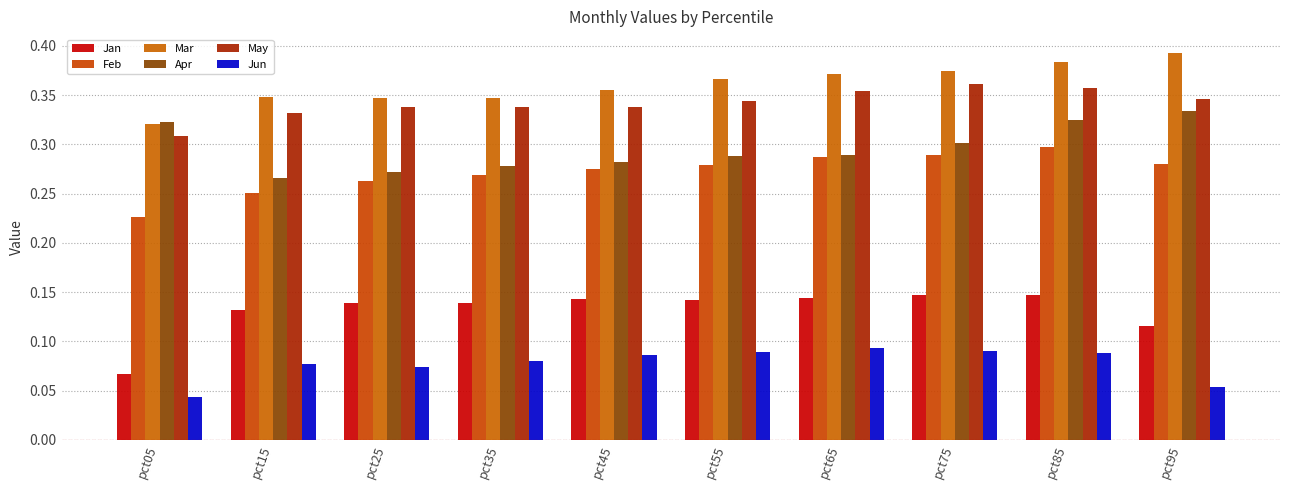

Is it true that Jan equals 0.2 at pct85?

False